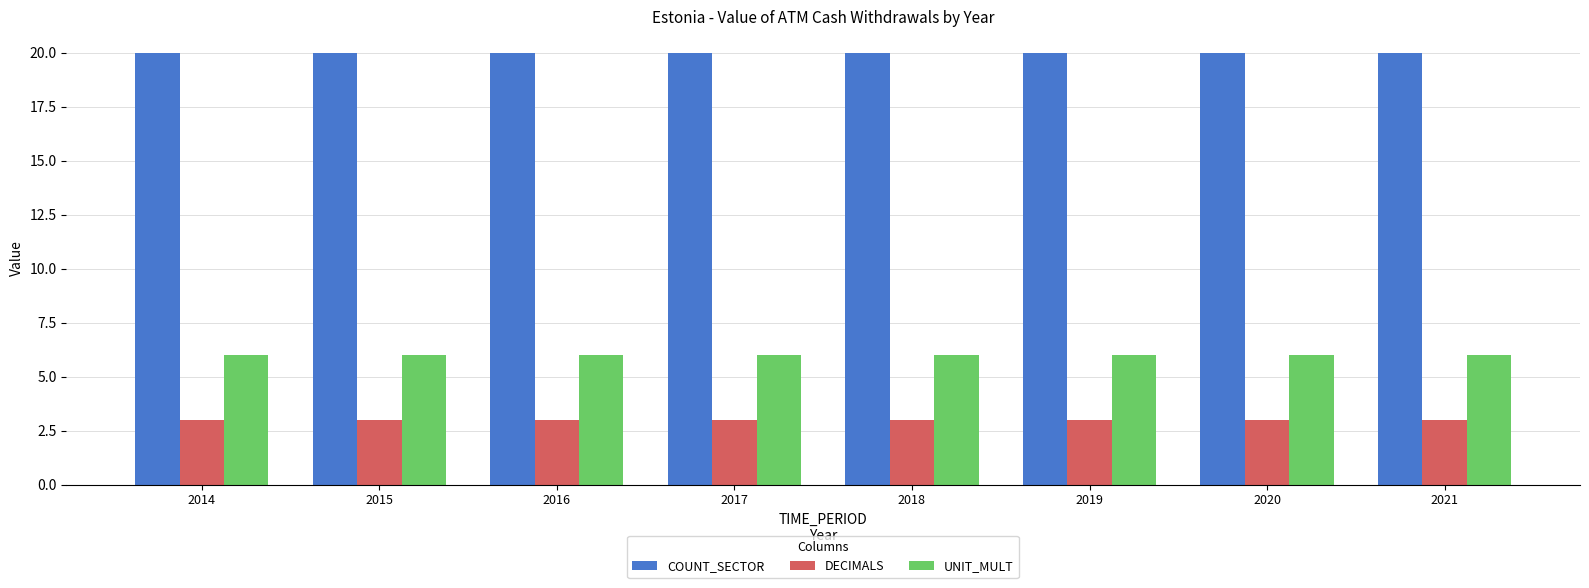

The value of UNIT_MULT at 2019 is 6. True or false?

True